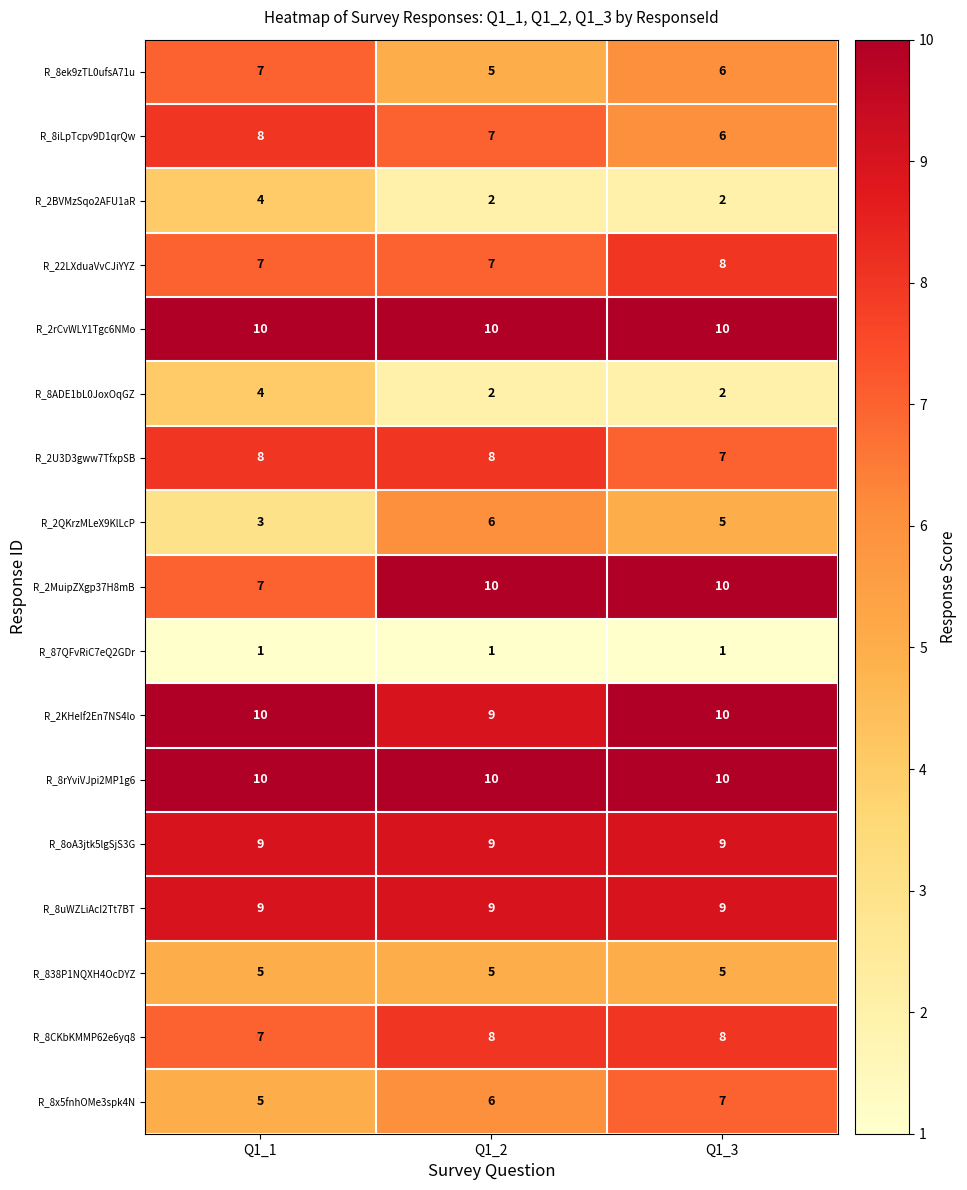

At which category is the sum across all series the highest?

Q1_3